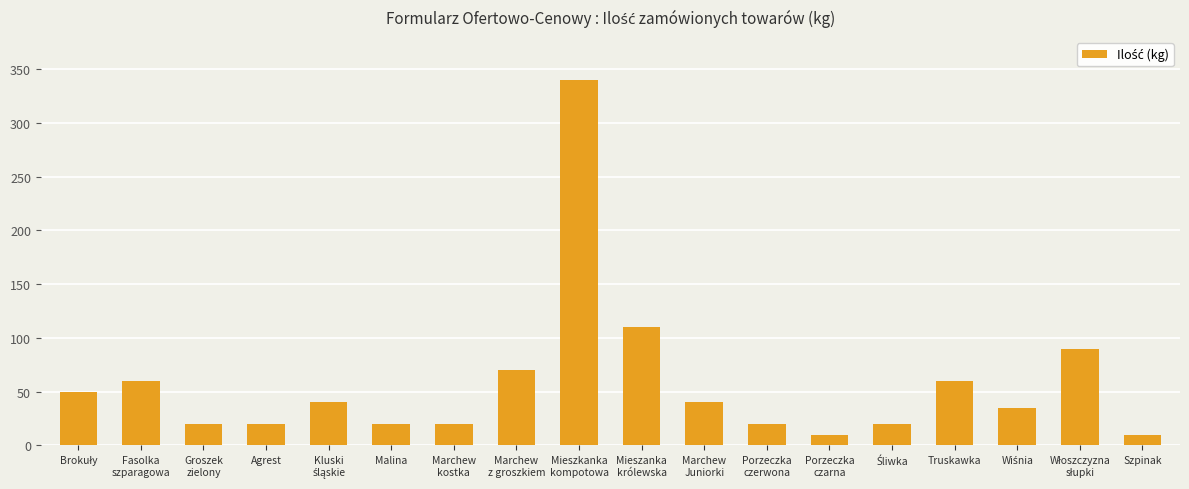

Reading right to left, extract all data points from this chart.

10	90	35	60	20	10	20	40	110	340	70	20	20	40	20	20	60	50